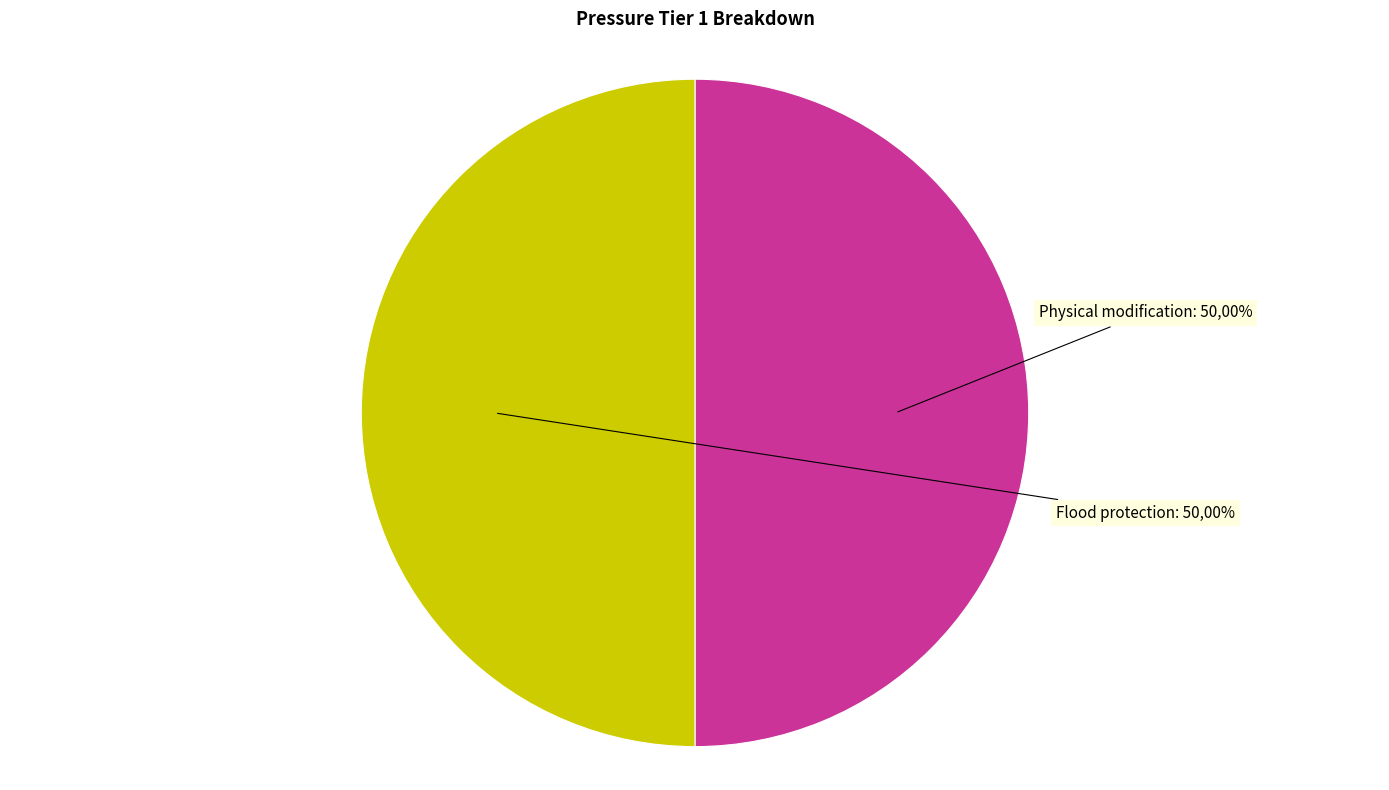

Rank the categories by value from highest to lowest.

Physical modification, Flood protection